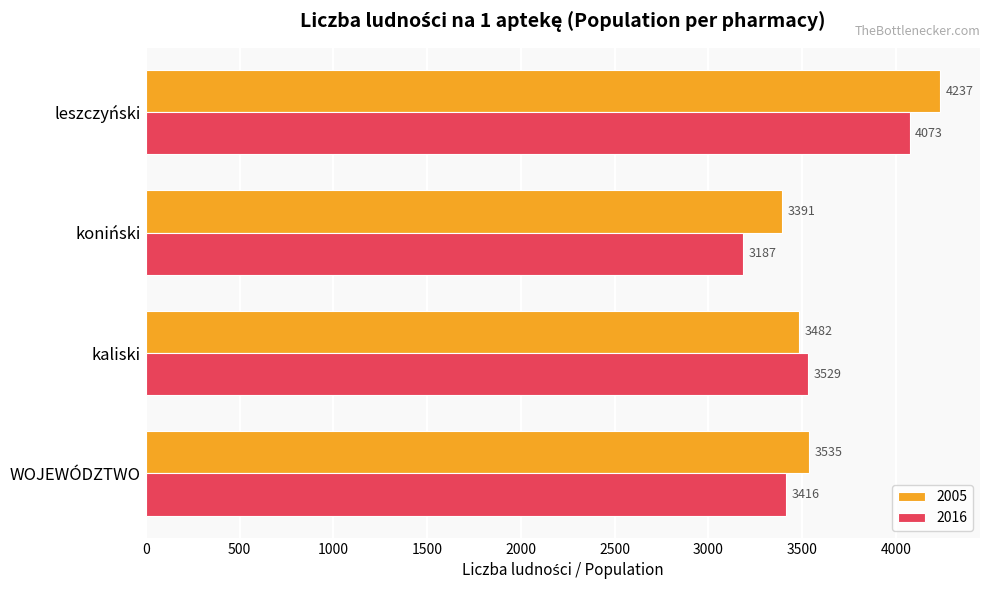

What is the total value across all series at koniński?

6578